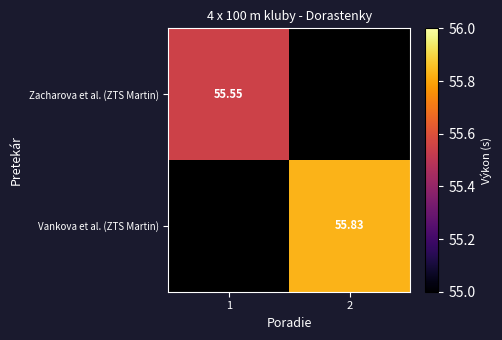

Which label corresponds to the smallest value in the chart?

1